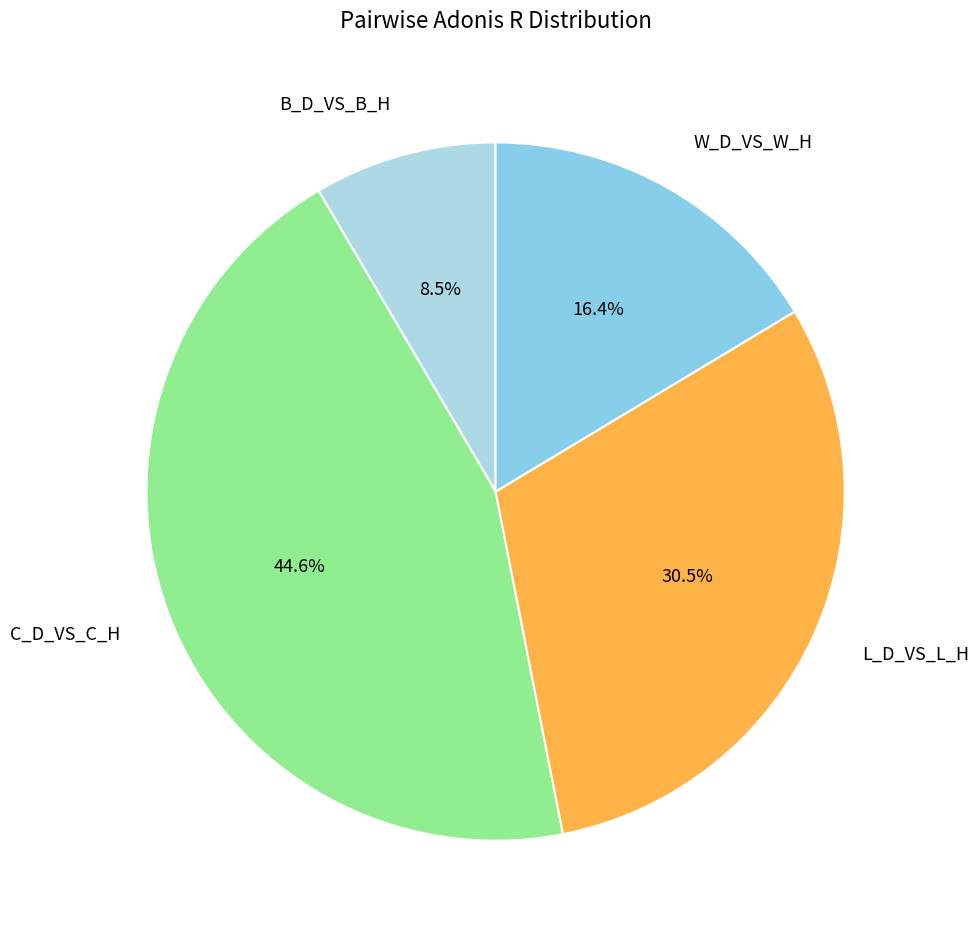

To the nearest percent, what is the difference between the B_D_VS_B_H and L_D_VS_L_H slice percentages?

22%